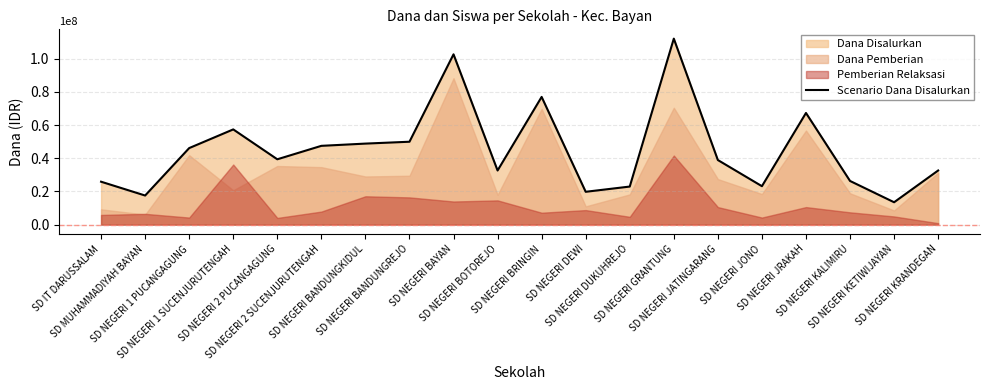

Where is the data nearest to the value 62775000?

SD NEGERI JRAKAH